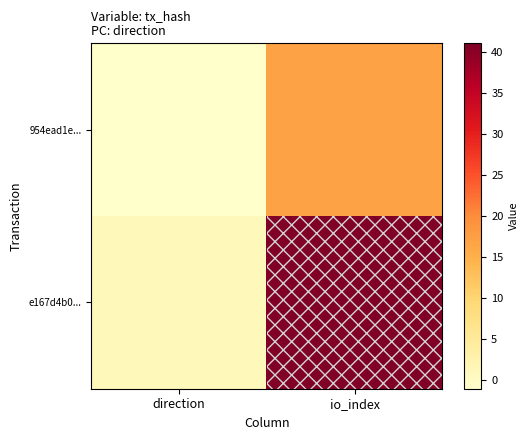

Reading left to right, extract all data points from this chart.

954ead1e...: direction=-1	io_index=17
e167d4b0...: direction=1	io_index=41